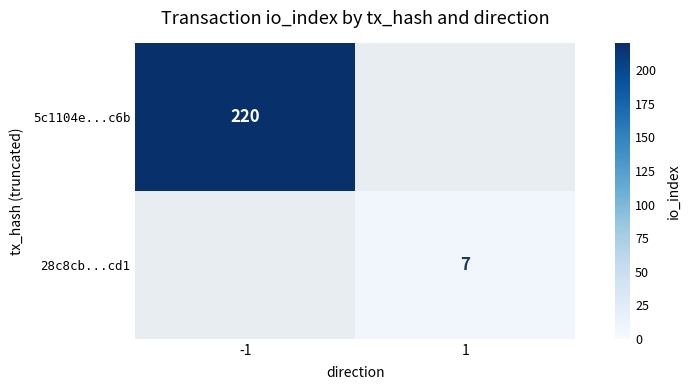

How many data points does each series have?

2